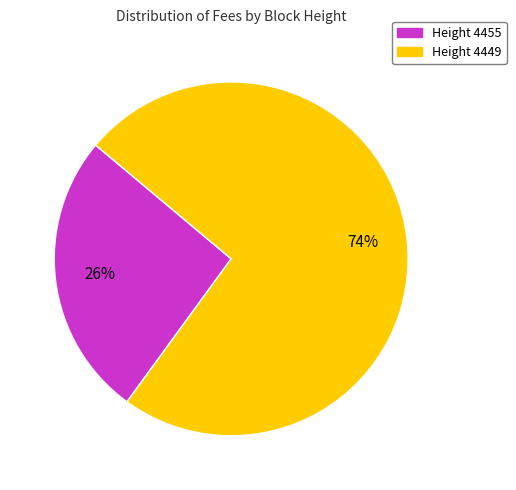

Is there a majority slice in this chart?

Yes